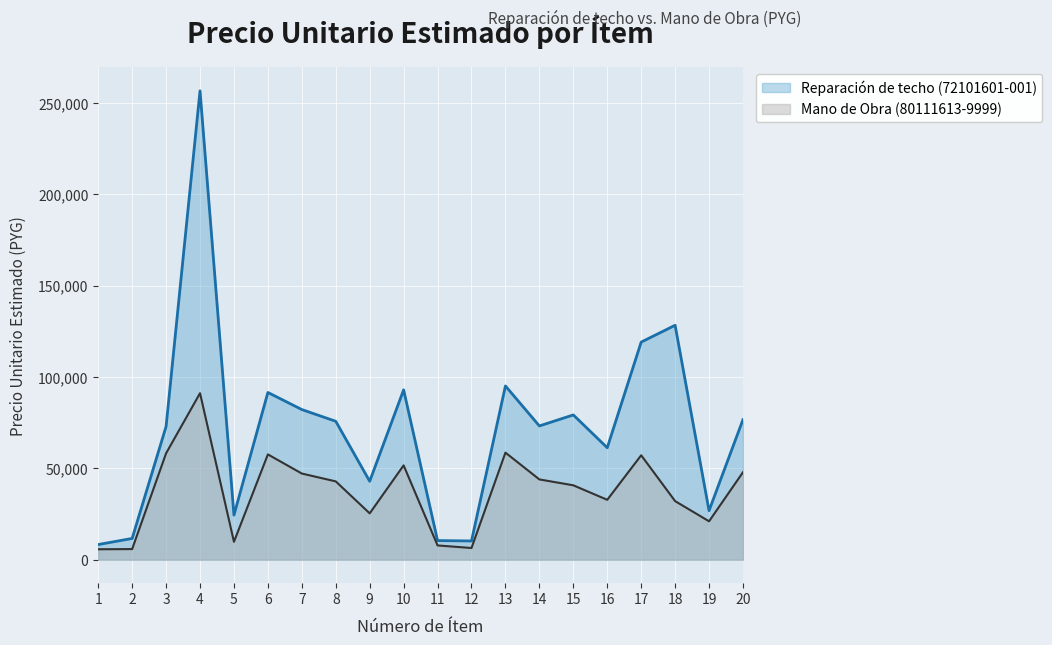

Reading left to right, transcribe all the data shown in this chart.

Reparación de techo (72101601-001): 8306	11650	72940	256667	24431	91558	82200	75775	42950	92983	10475	10267	95125	73235	79263	61300	119125	128333	26856	76691
Mano de Obra (80111613-9999): 5725	5825	58250	91167	9821	57655	47173	42875	25383	51646	7821	6417	58624	43954	40738	32793	57169	32083	21036	47894